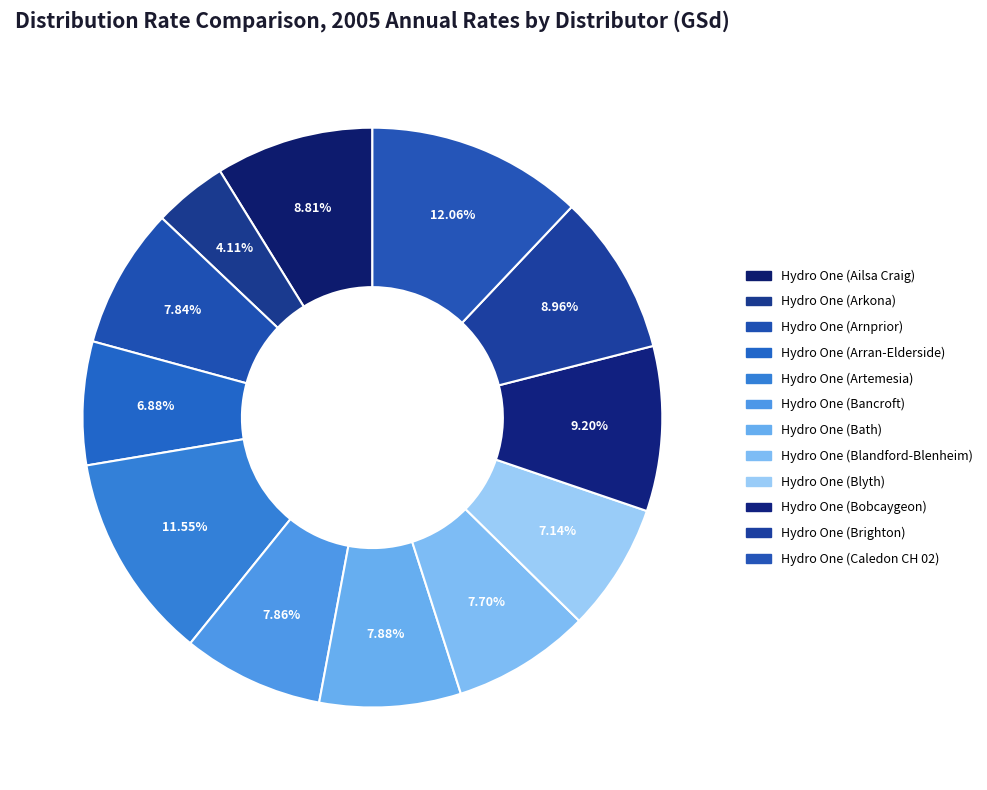

Is there any slice that represents more than half of the pie?

No